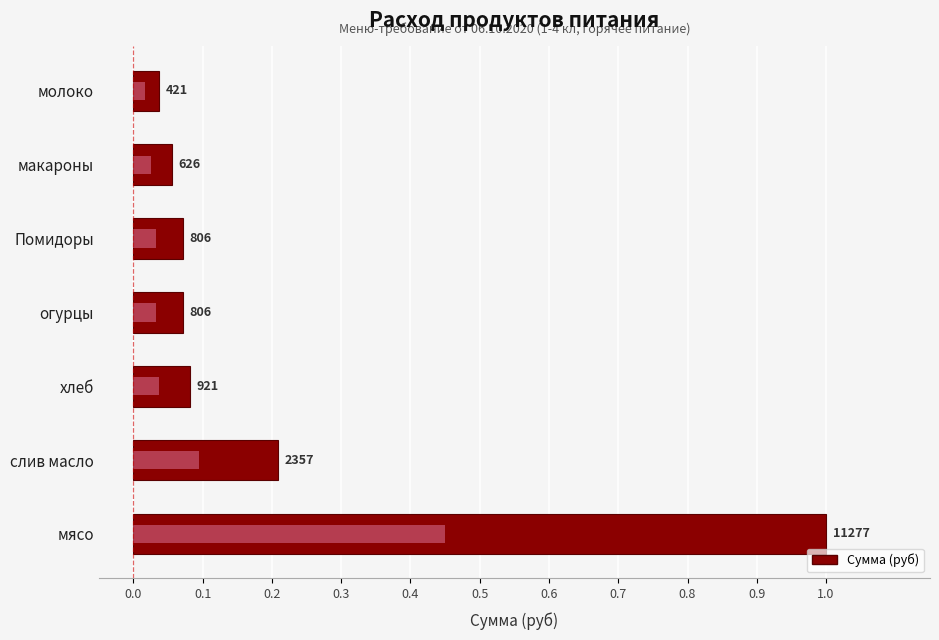

True or false: the data shows 0.0 at молоко.

True